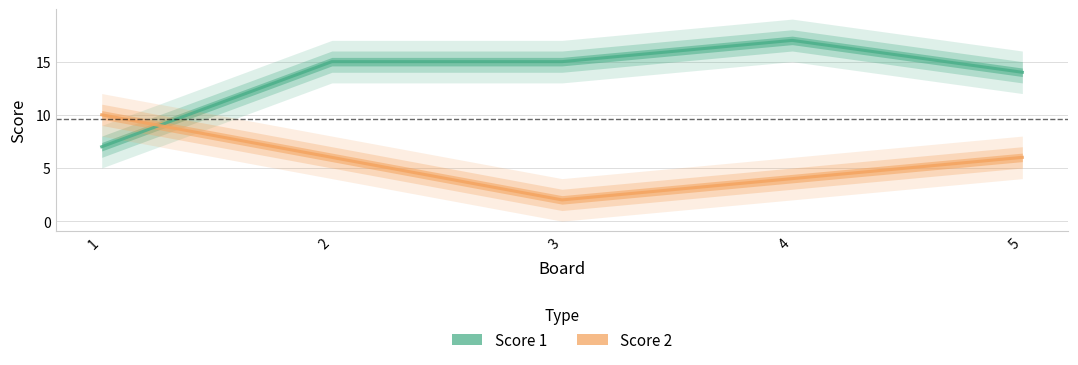

What is the difference between the highest and lowest values at 2?

9